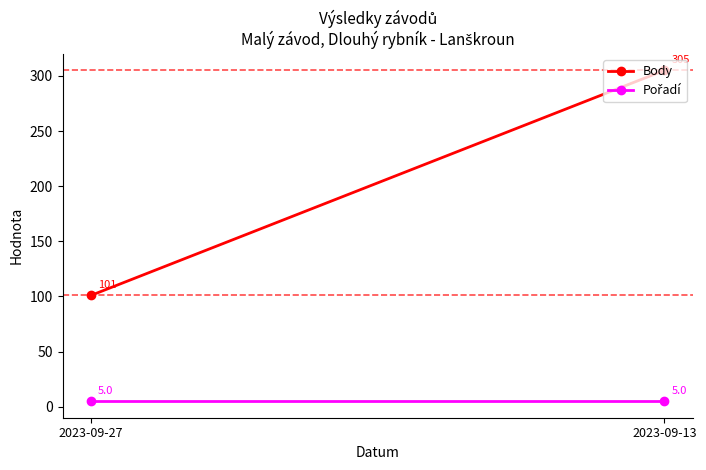

How many lines are shown in the chart?

2